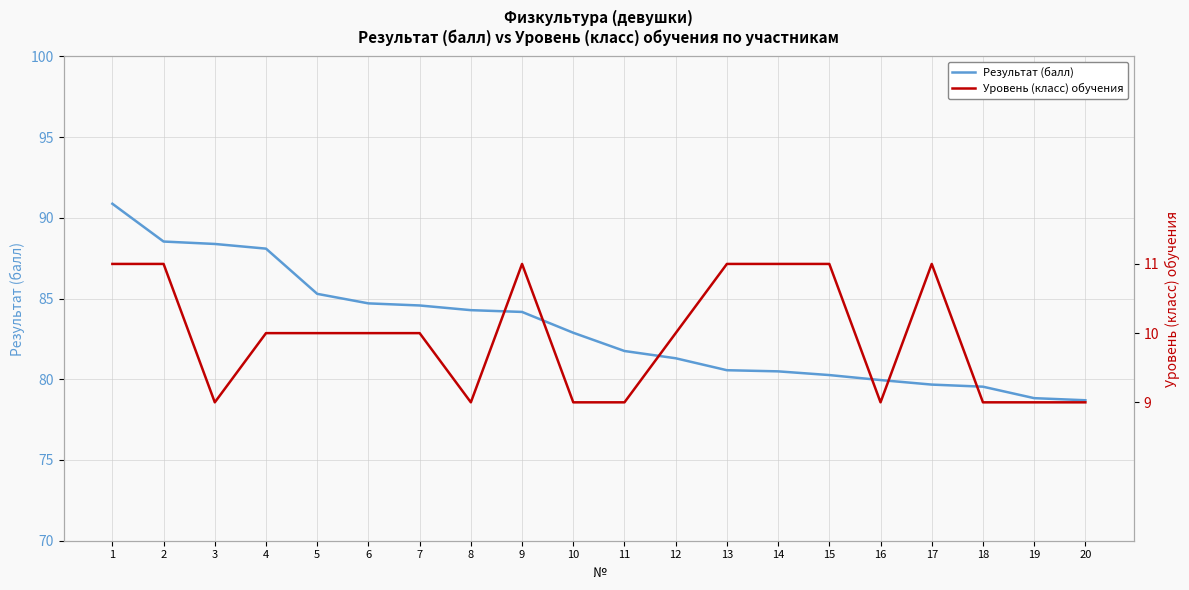

What is the value of the Уровень (класс) обучения point at the 12th from the left?

10.0